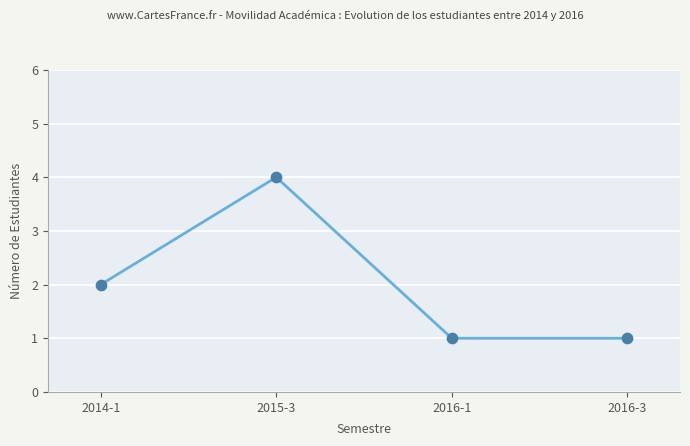

What is the ratio of the value at 2016-1 to the value at 2016-3?

1.0